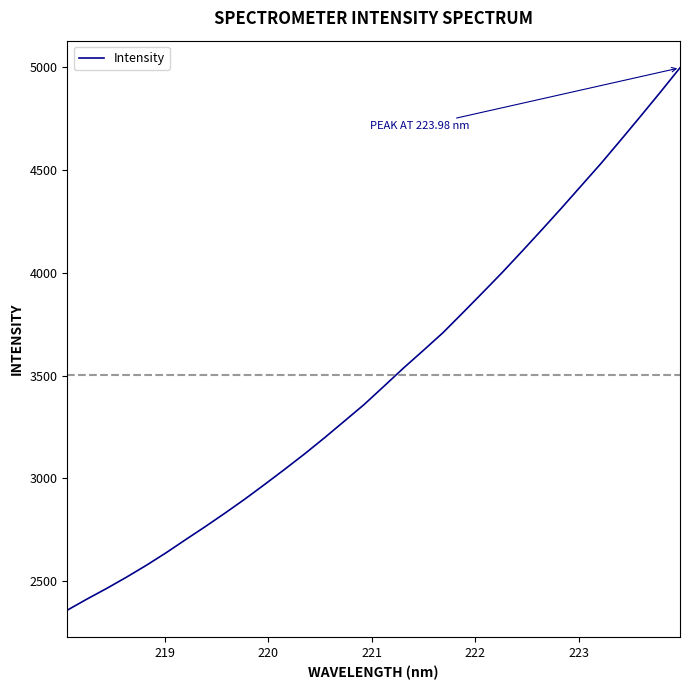

What is the smallest value displayed?

2357.8